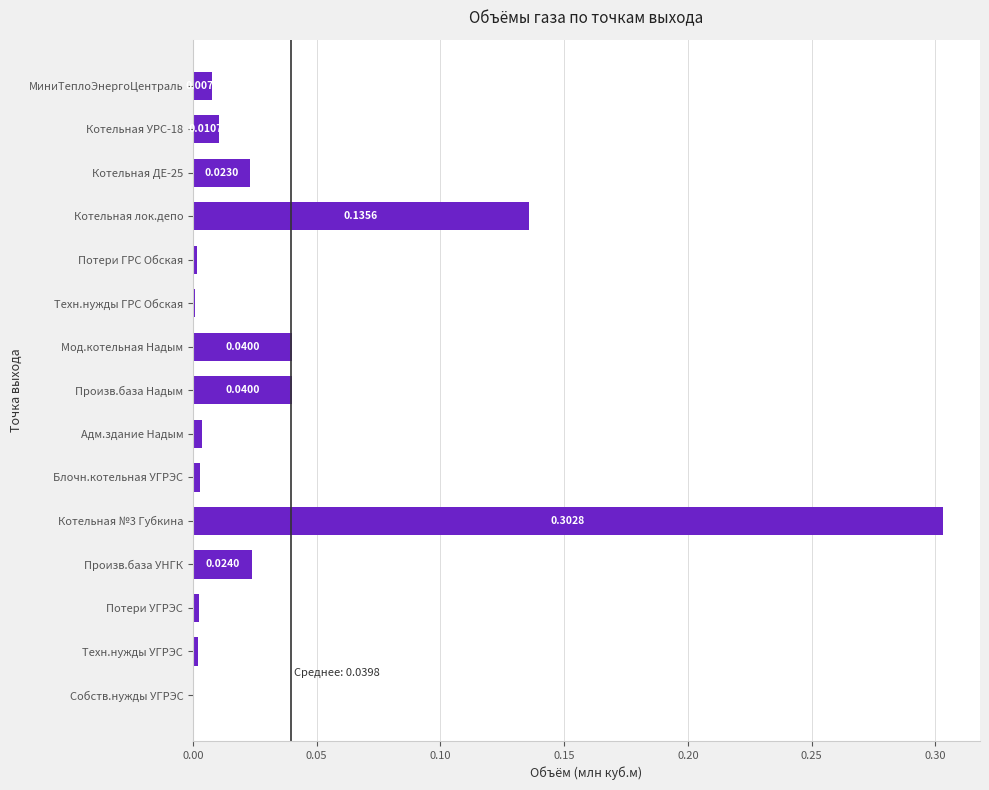

What is the sum of all values?

0.6